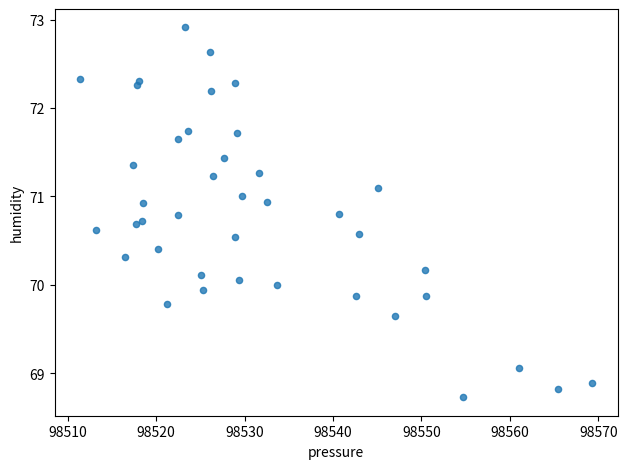

What is the range of X values (max minus min)?

57.9